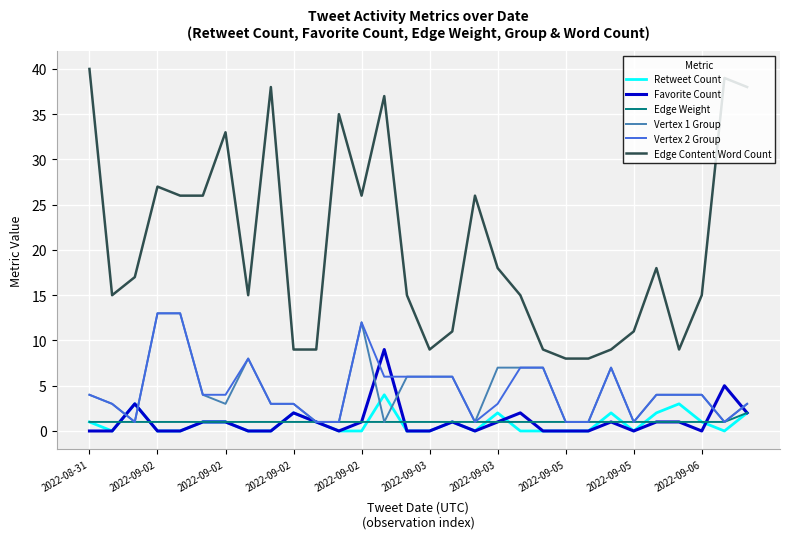

Which series has the largest total across all categories?

Edge Content Word Count